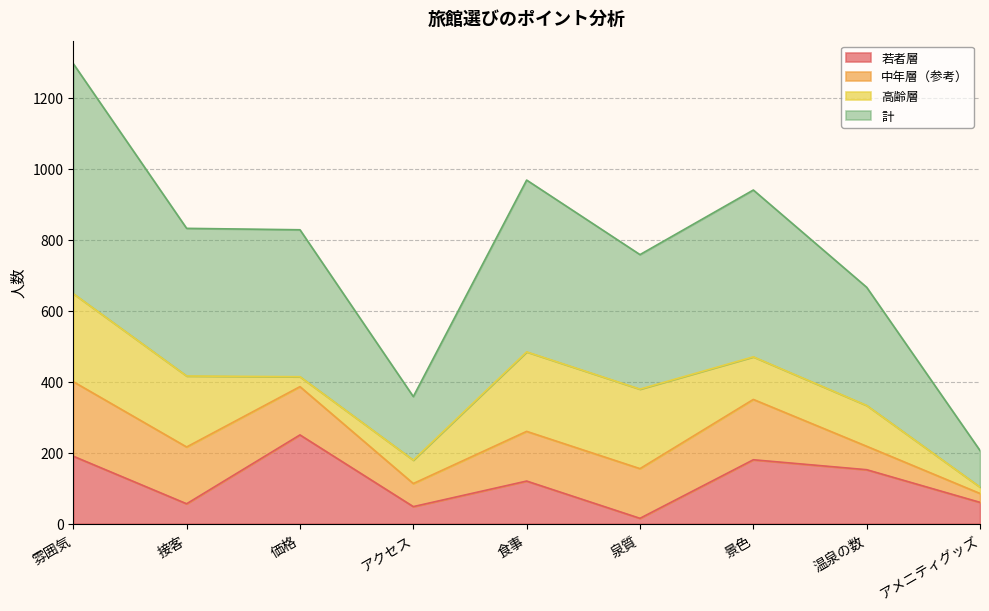

What are all the series names shown in the legend?

若者層, 中年層（参考）, 高齢層, 計